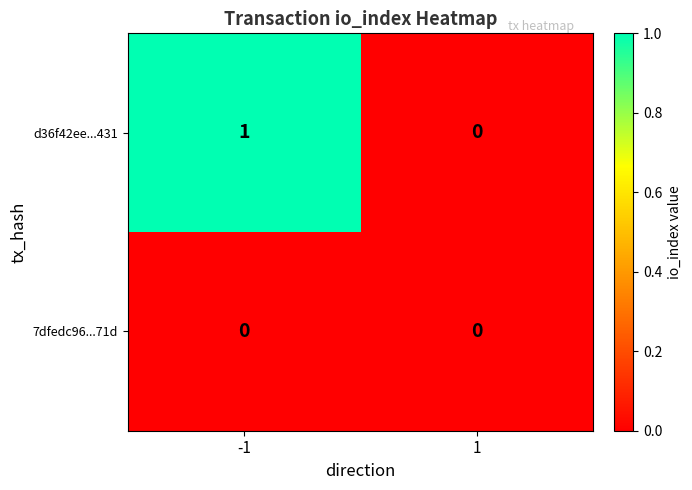

Count the number of categories in the chart.

2